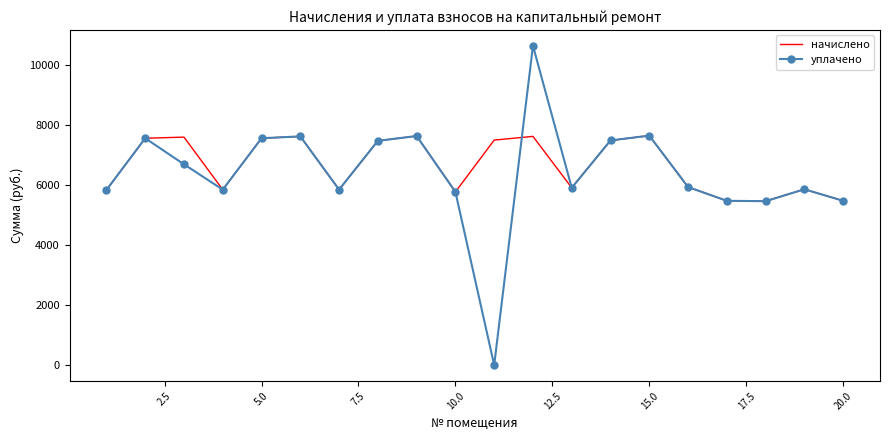

What is the maximum value shown in the chart?

10646.2